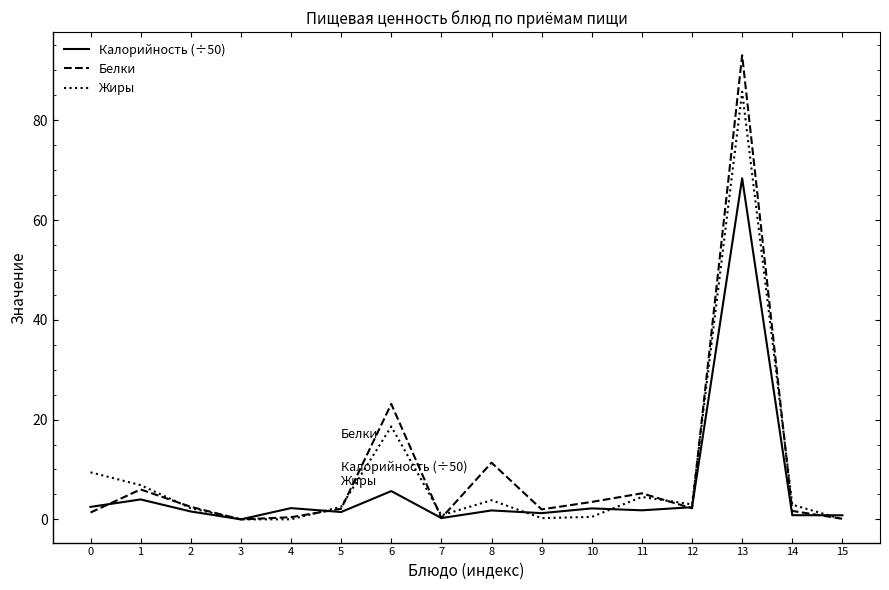

Is the value of Калорийность (÷50) at 13 greater than the value of Белки at 13?

No